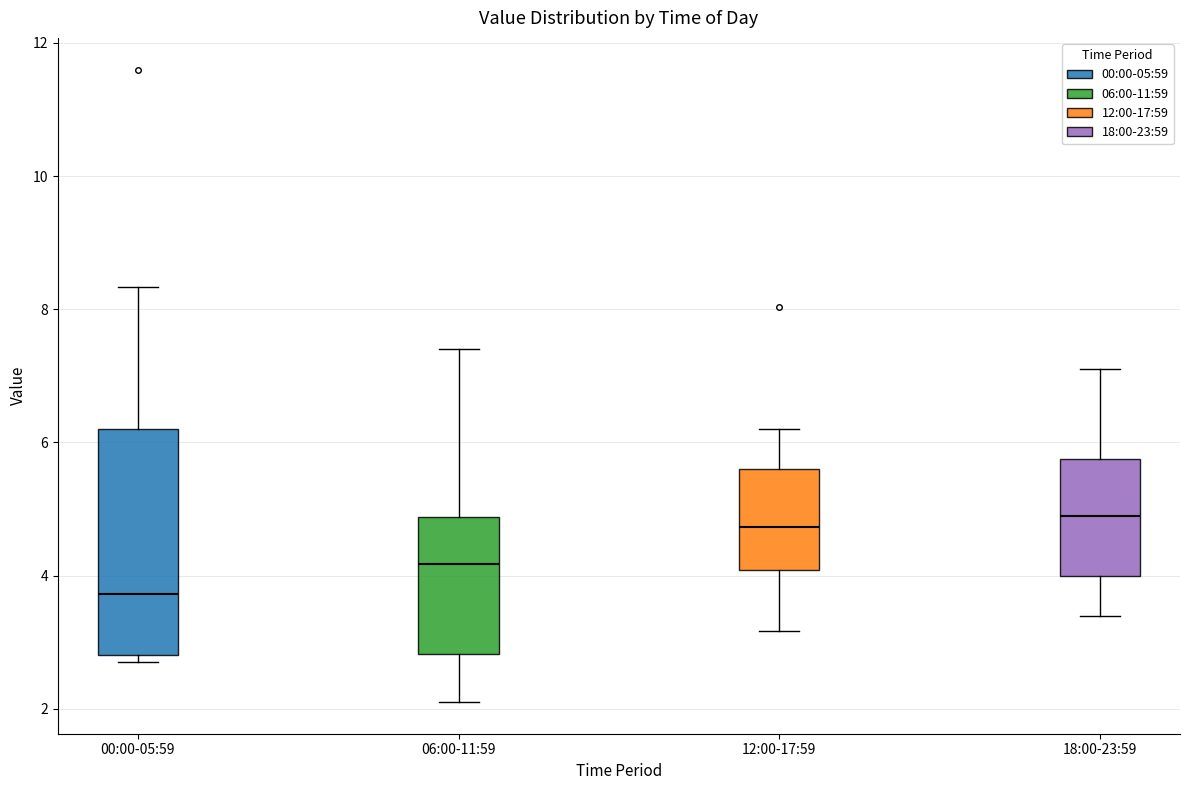

Which box's median line is the lowest?

00:00-05:59